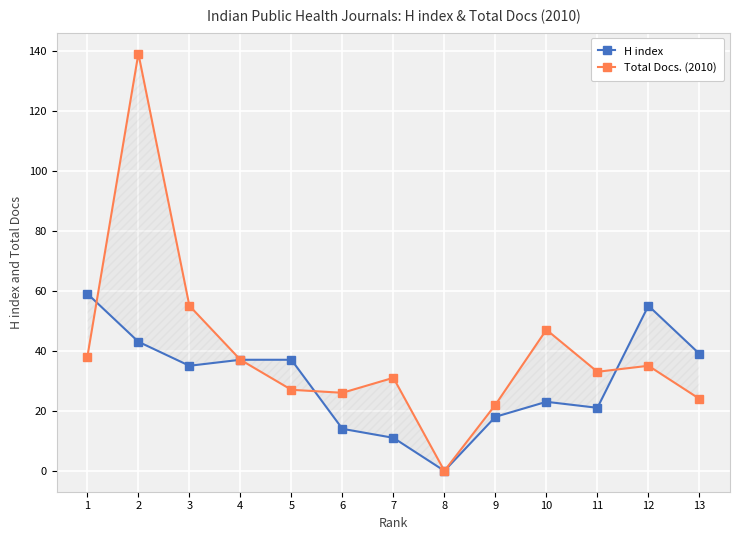

What is the difference between the highest and lowest values at 3?

20